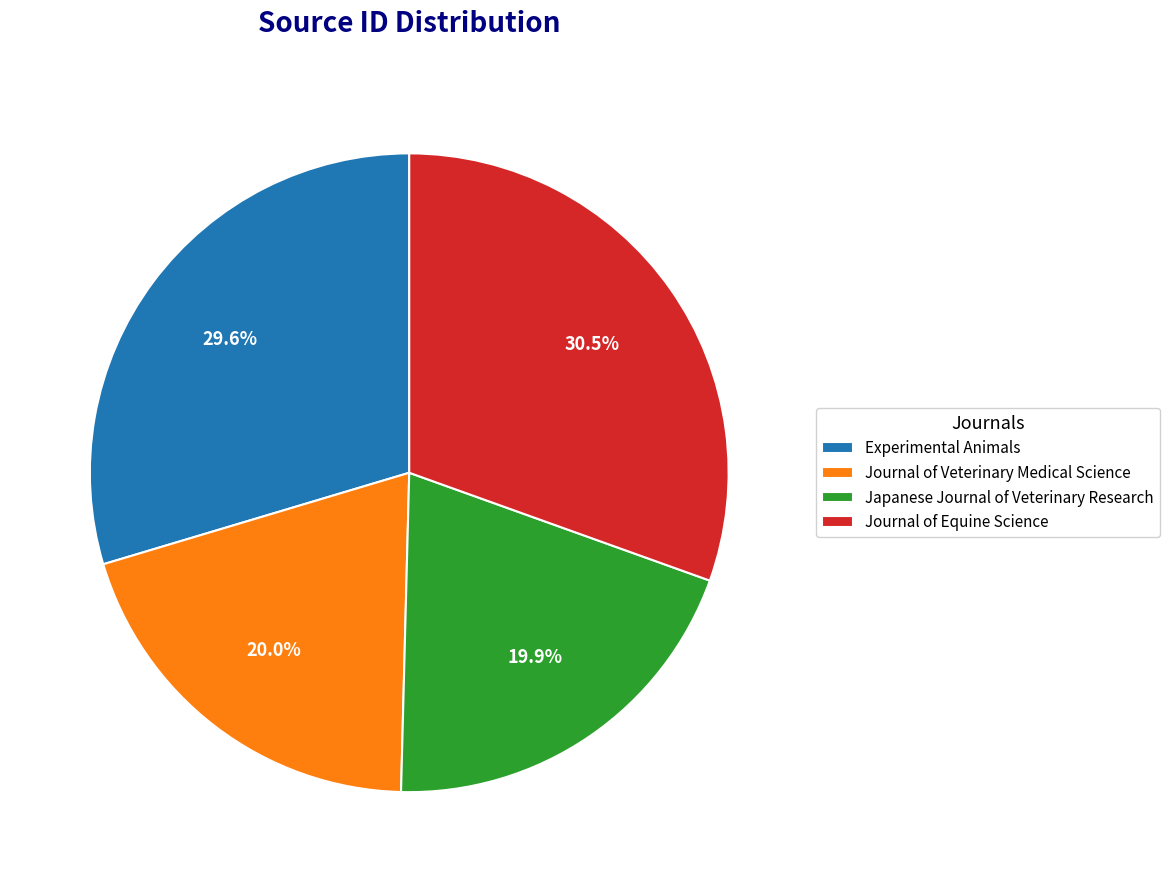

Which category has the biggest portion of the pie?

Journal of Equine Science